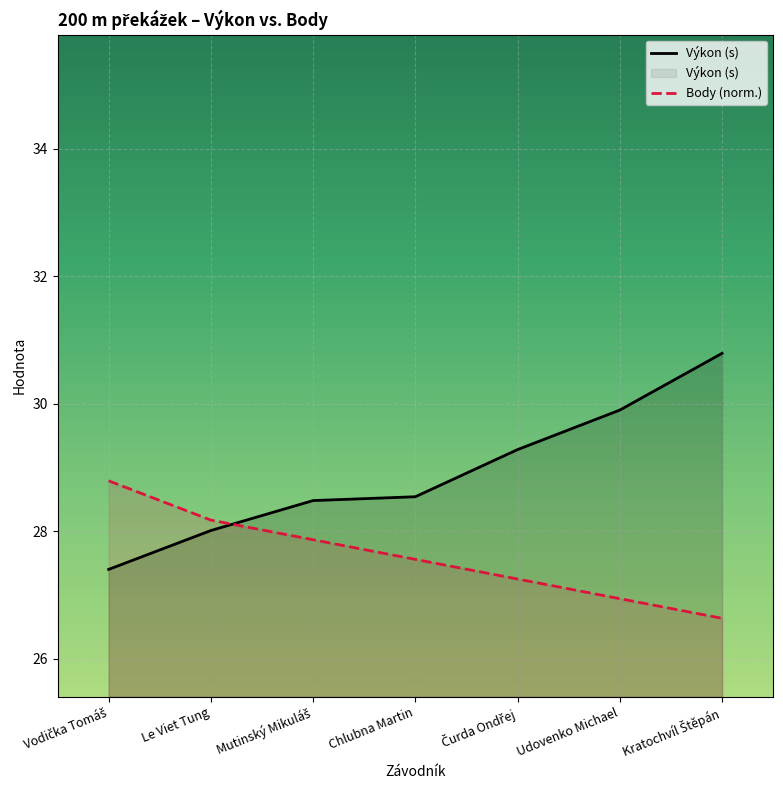

What is the difference between the maximum and minimum values in the Výkon (s) series?

3.4